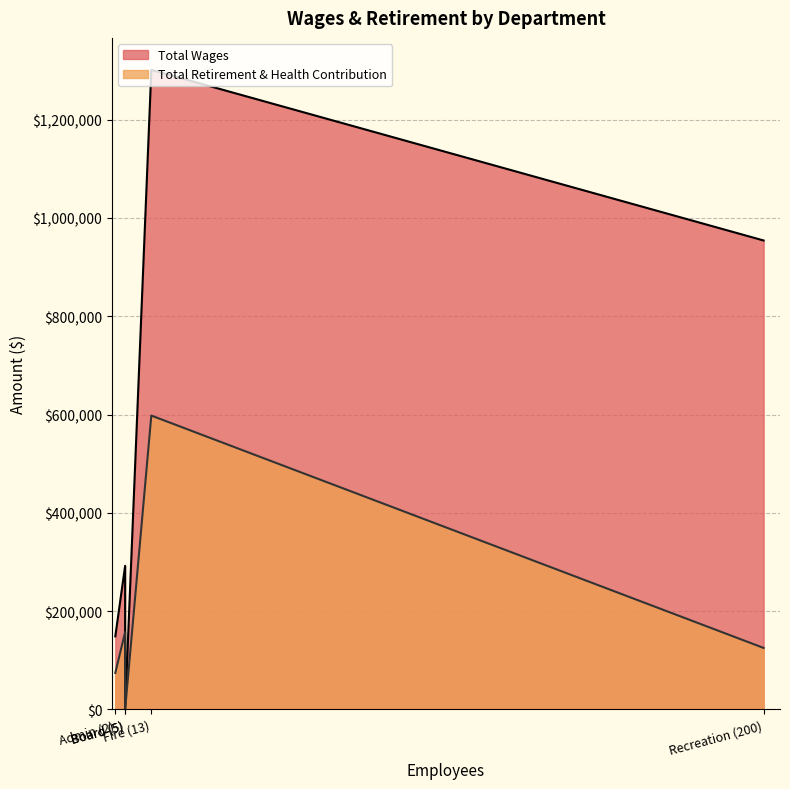

Rank the series by their average value, from highest to lowest.

Total Wages, Total Retirement & Health Contribution